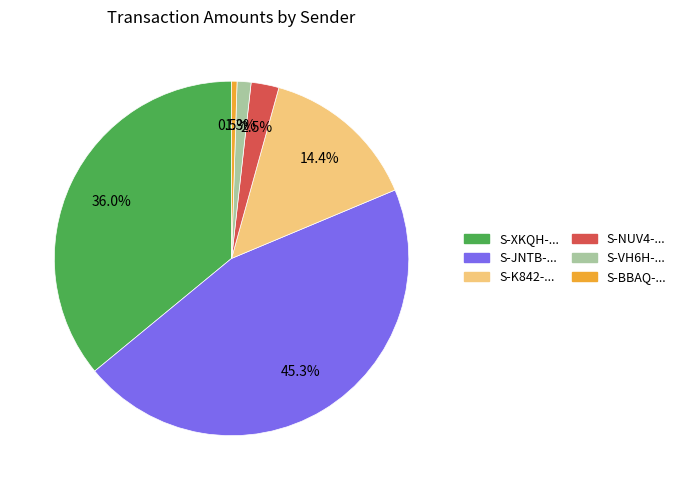

Count the number of slices in the pie.

6